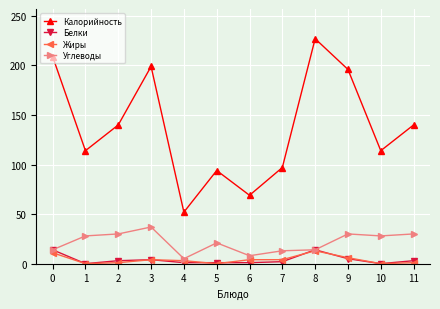

Which series has the largest total across all categories?

Калорийность